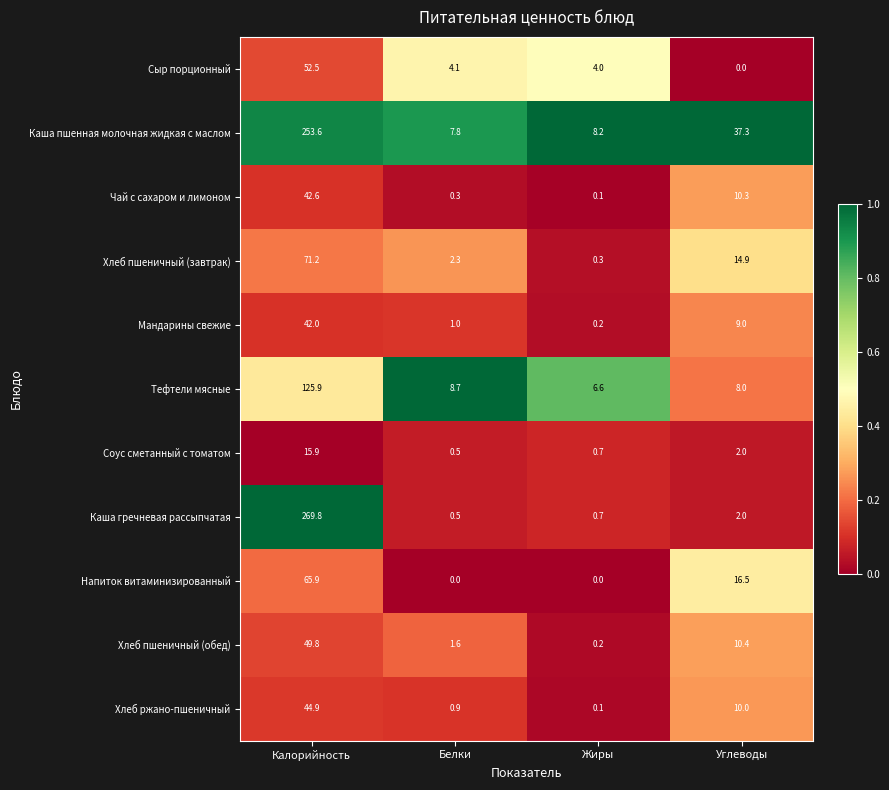

What value does the Сыр порционный series have at Белки?

4.1